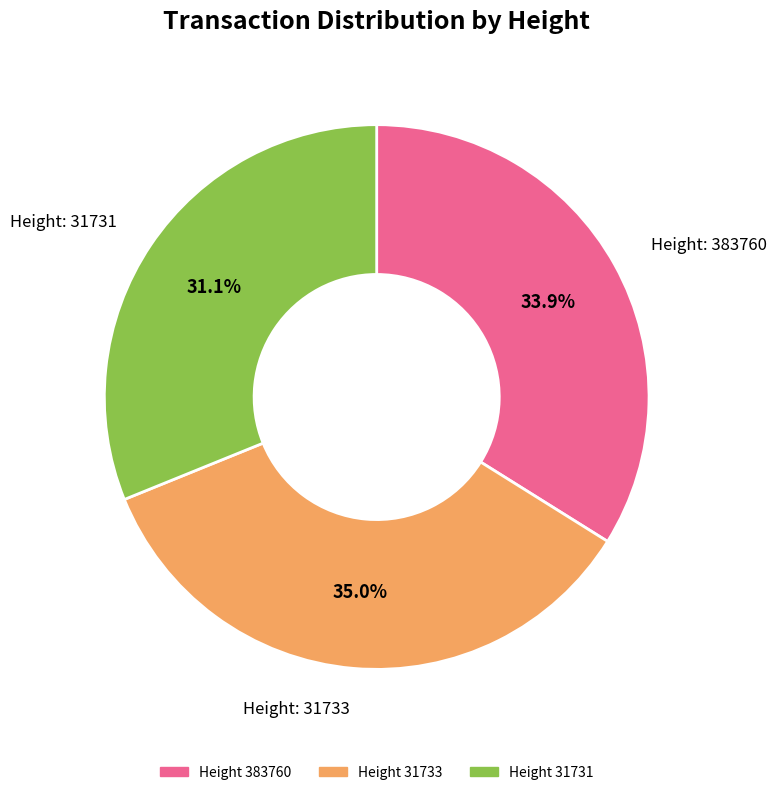

To the nearest percent, what is the difference between the largest and smallest slice percentages?

4%